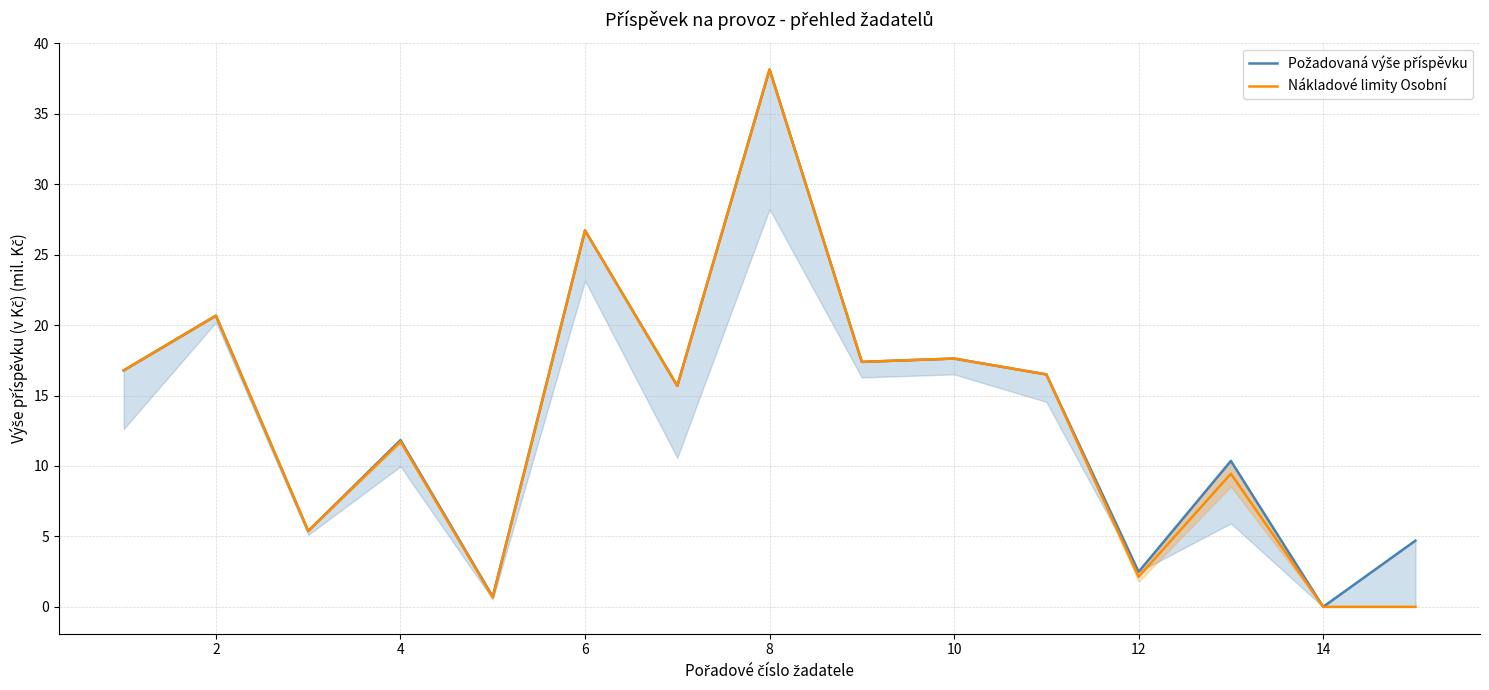

What is the sum of all Požadovaná výše příspěvku values?

205.0